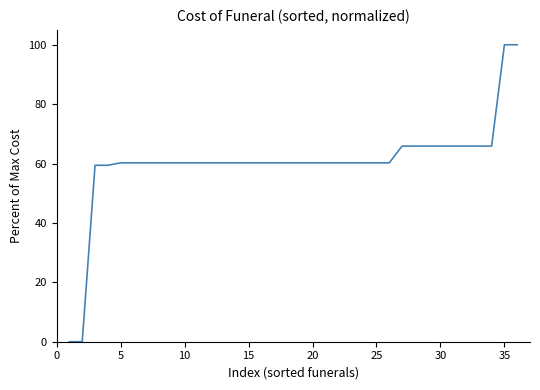

Count the number of categories in the chart.

36